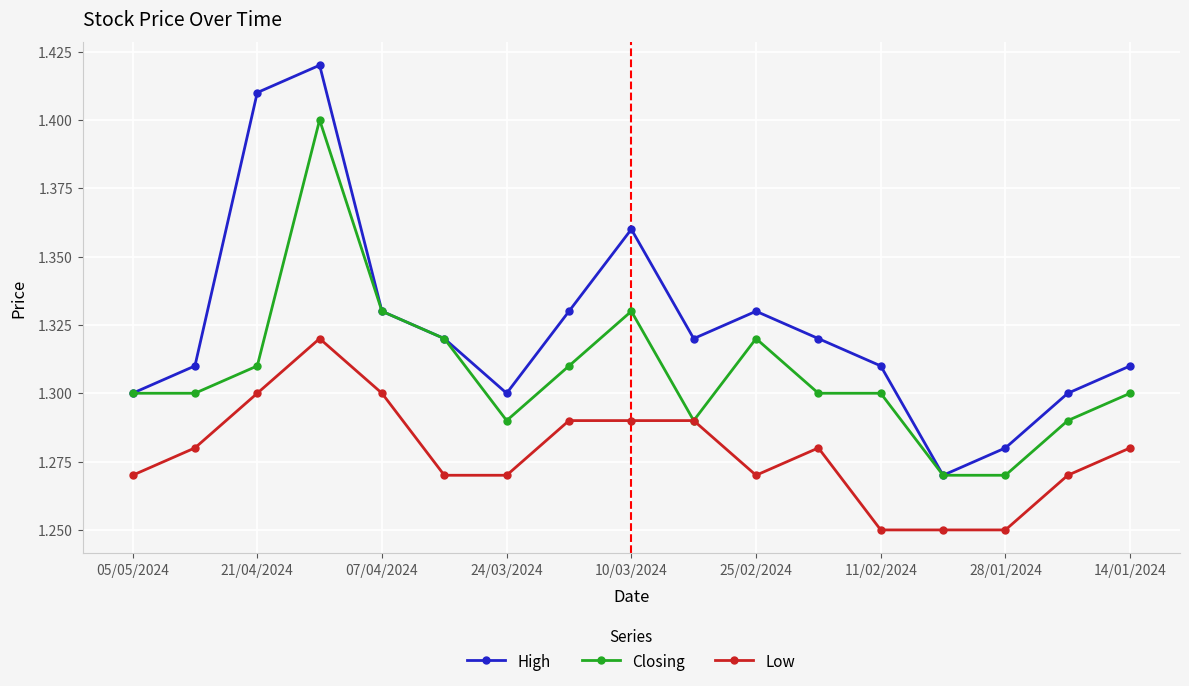

At how many categories does at least one series exceed 1?

17